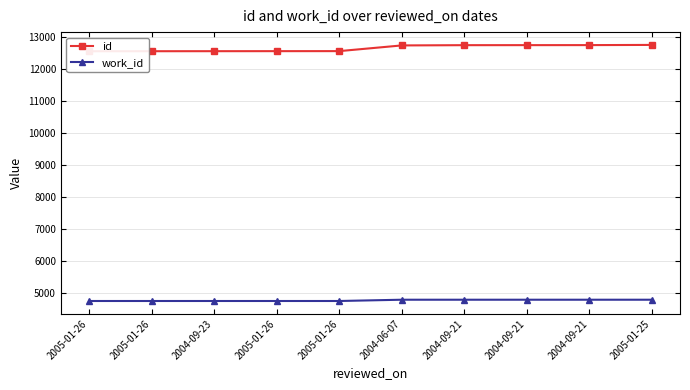

How many categories are shown in the chart?

10